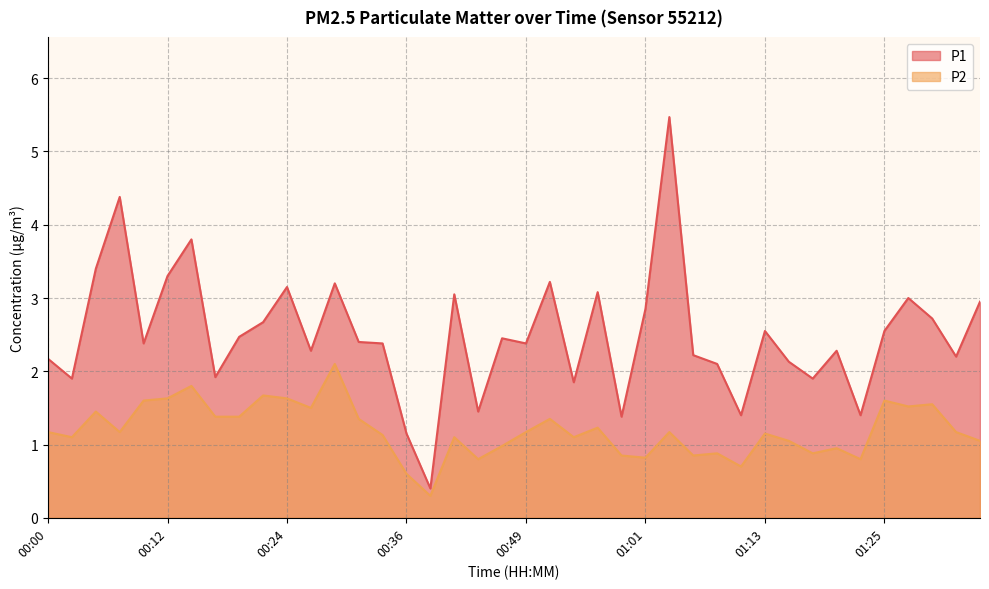

Where is the first local maximum for P1?

00:07